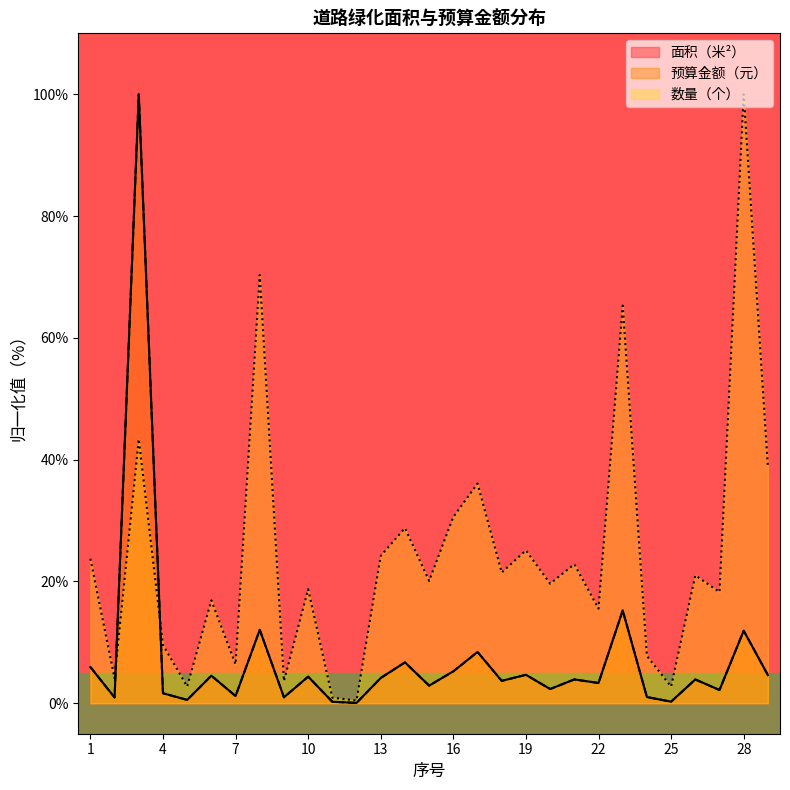

How many data points does each series have?

29